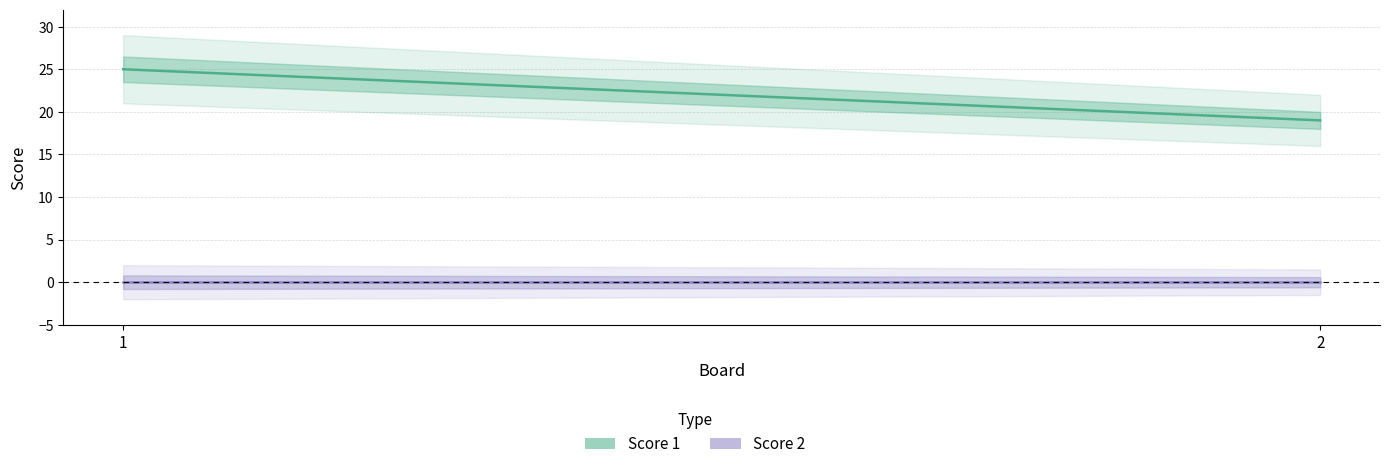

How many series are shown in this chart?

2